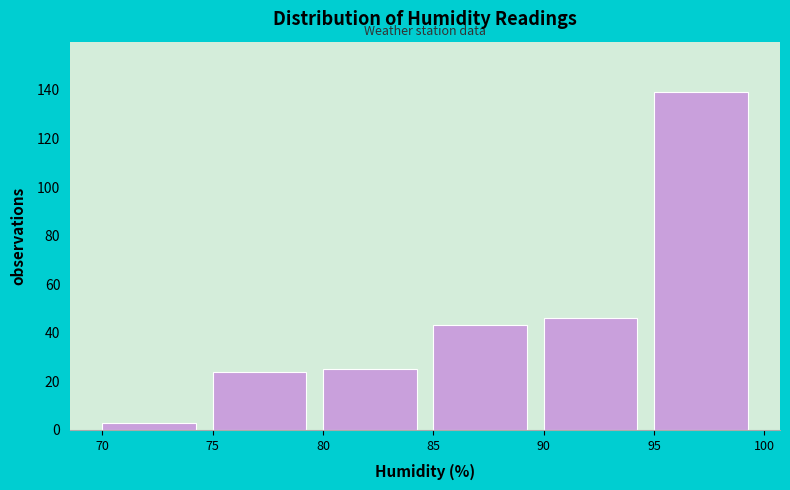

Reading left to right, list every bar in this chart as the range it spans on the x-axis followed by its height. The values are not printed on the chart, so give them approximately, as read against the axis.

70 to 75: 4
75 to 80: 24
80 to 85: 26
85 to 90: 44
90 to 95: 46
95 to 100: 140